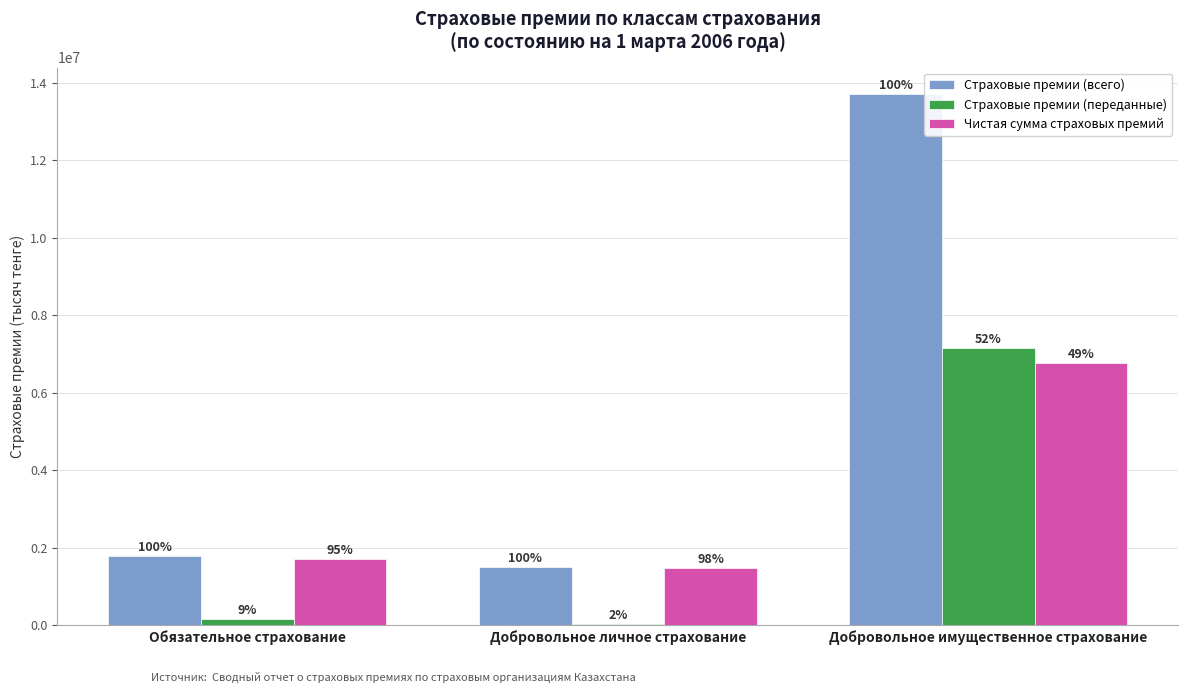

Which series has the widest spread of values?

Страховые премии (всего)